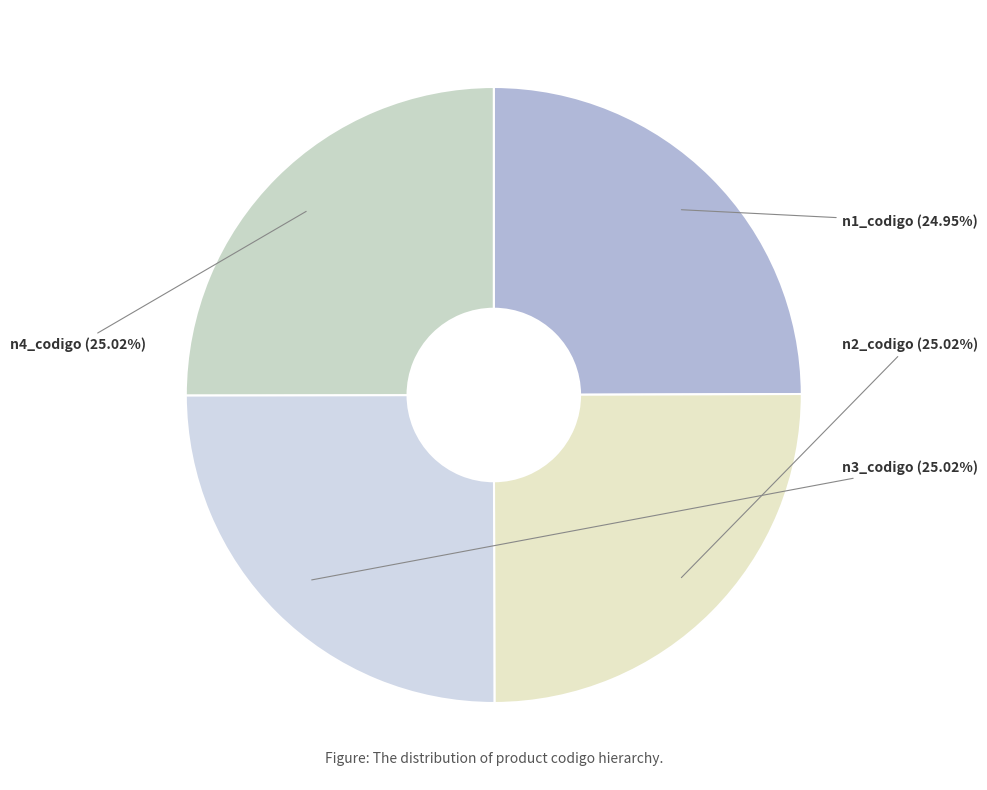

Is there a majority slice in this chart?

No